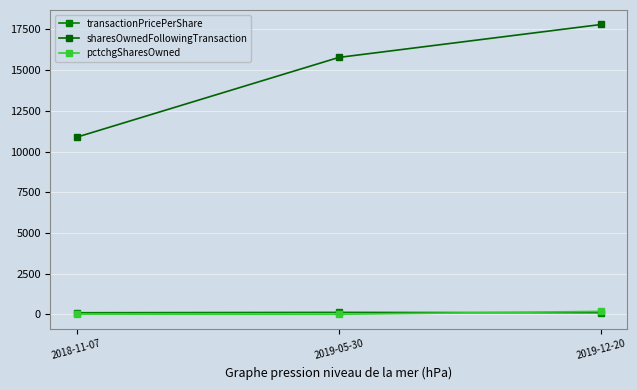

What position from the right is 2018-11-07?

3